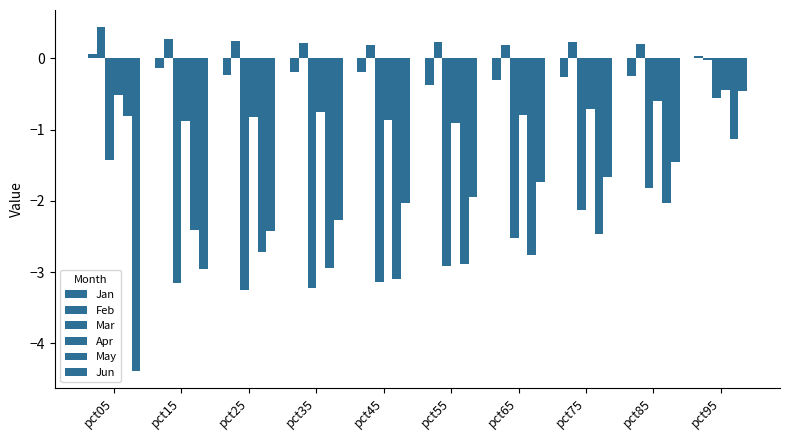

What is the difference between the second highest and minimum values in the Feb series?

0.3